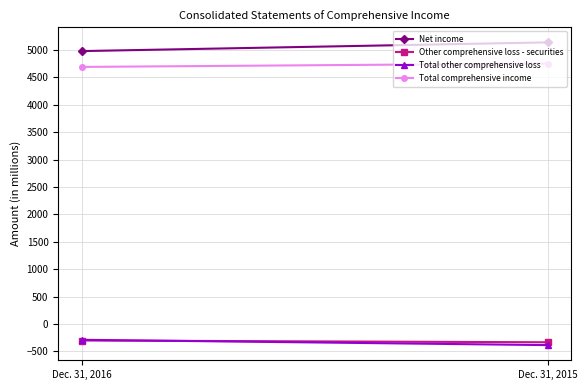

What is the value of the Total comprehensive income point at the 1st from the left?

4690